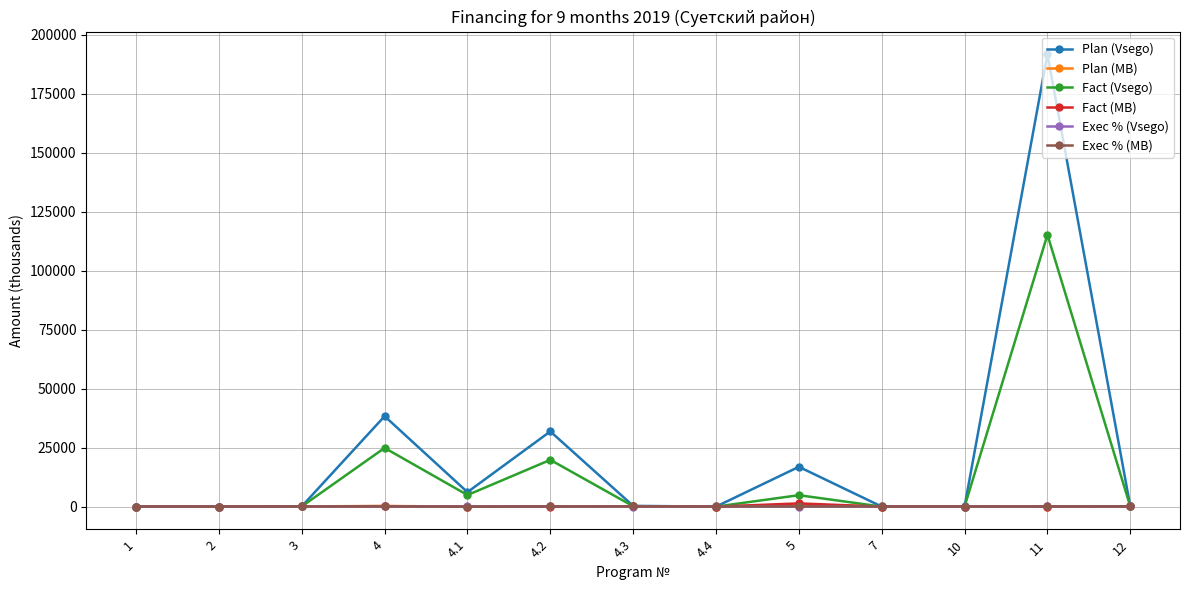

What is the maximum value shown in the chart?

191777.0